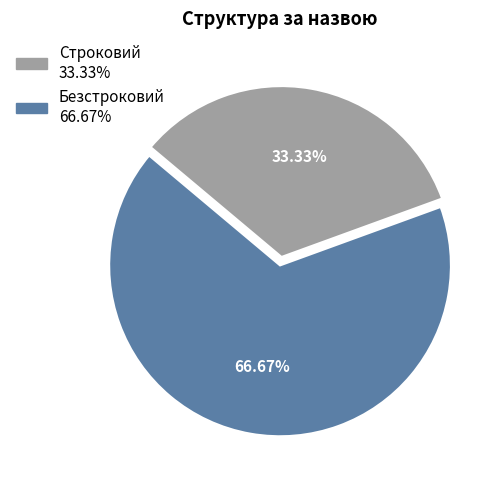

Which has a higher value, Безстроковий or Строковий?

Безстроковий